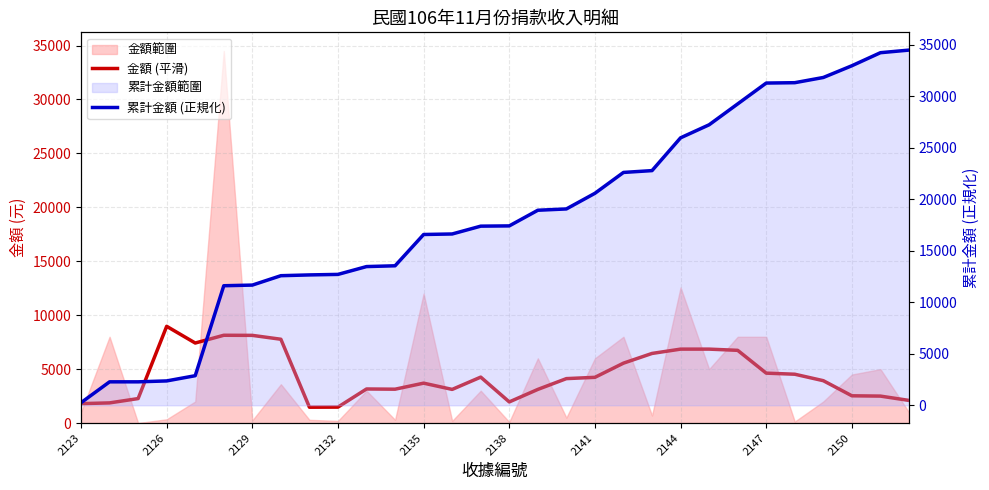

What is the label of the 1st point from the left?

2123